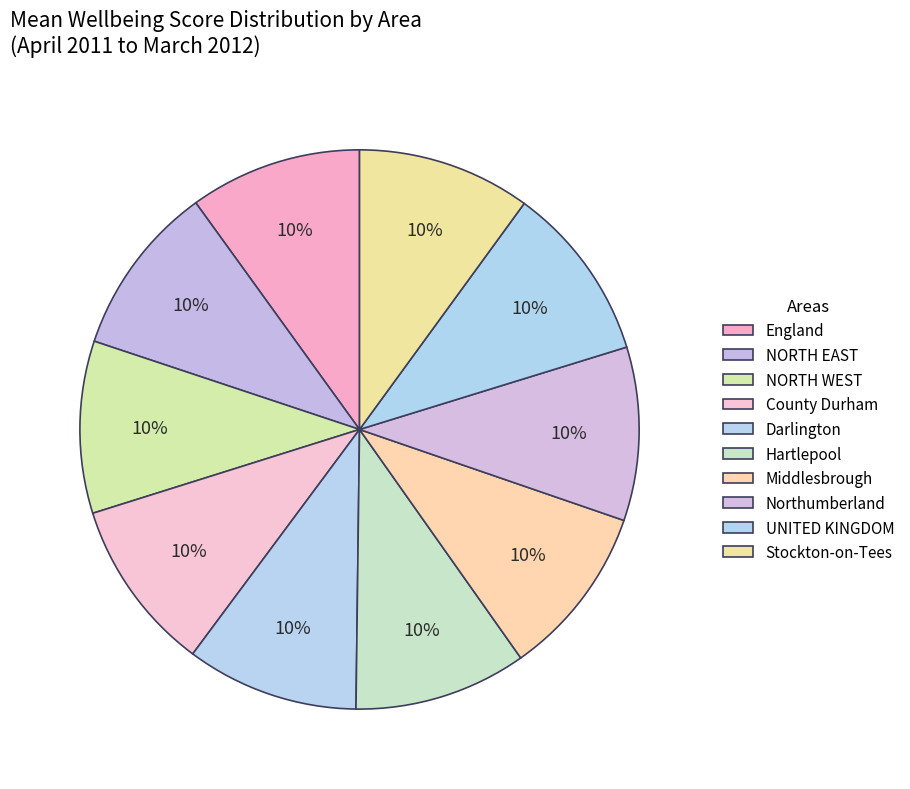

What portion of the pie excludes Darlington?

90.0%